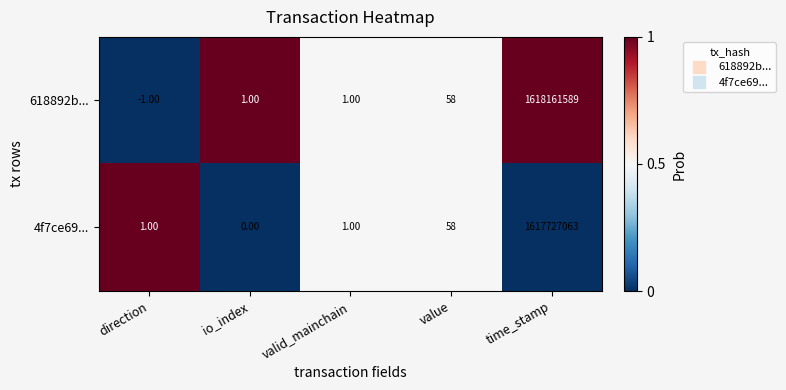

Rank the series by their average value, from highest to lowest.

618892b..., 4f7ce69...